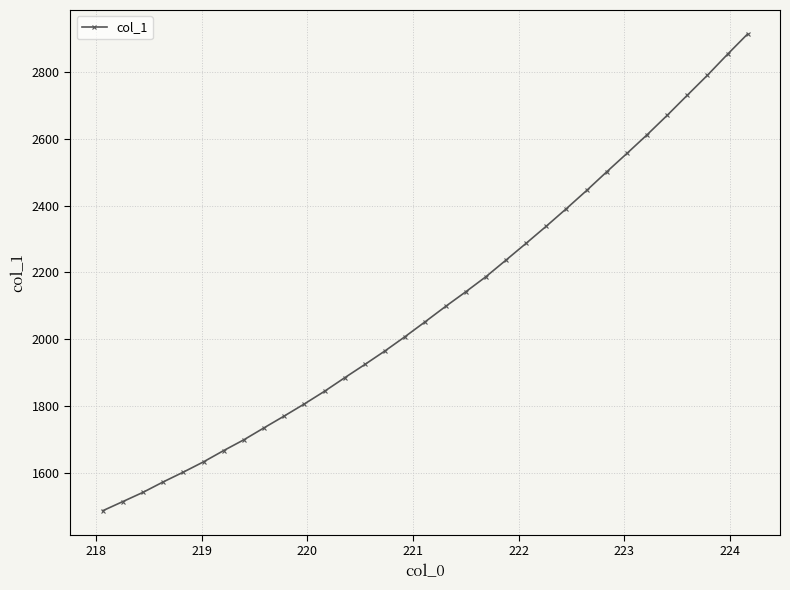

Reading right to left, what are all the values shown in this chart?

2913.6	2852.7	2789.9	2730.1	2669.9	2611.7	2555.9	2501.0	2445.0	2390.9	2338.3	2287.1	2236.8	2186.9	2141.8	2098.1	2052.7	2008.1	1965.2	1924.6	1884.8	1844.4	1806.5	1770.3	1735.0	1699.2	1666.9	1633.2	1602.4	1573.0	1541.8	1514.2	1486.7